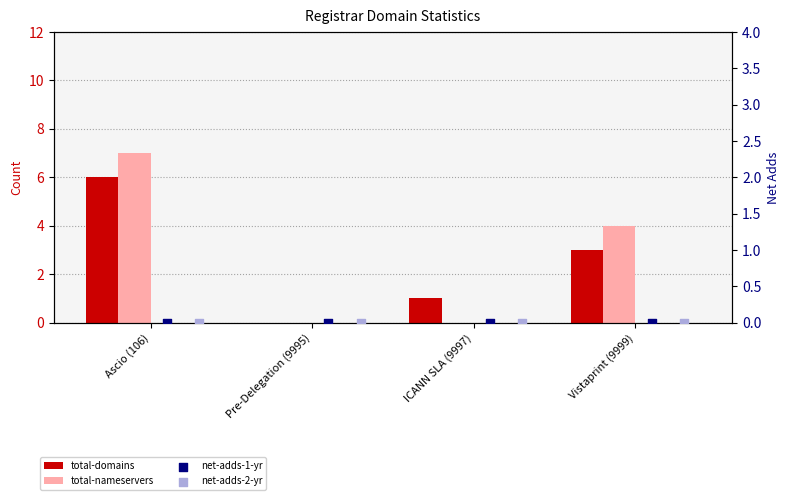

Which series has the largest total across all categories?

total-nameservers